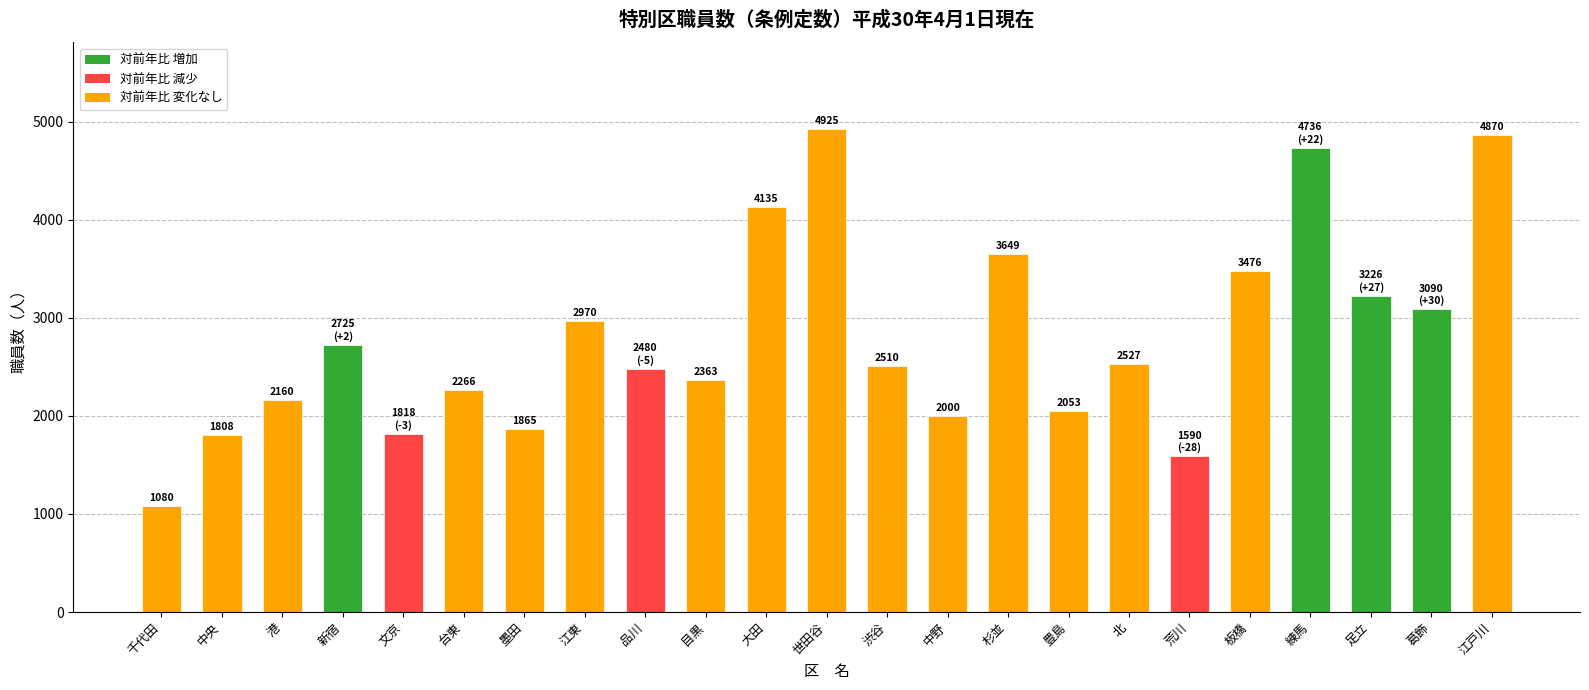

Approximately how many times larger is the value at 中央 compared to 千代田?

1.7